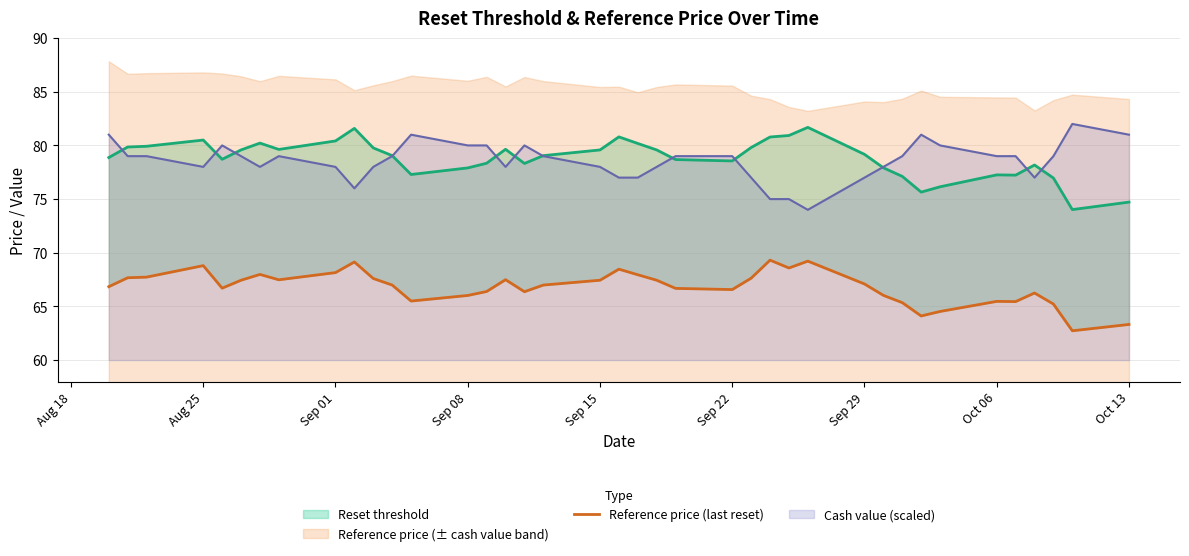

What is the lowest value of the Cash value (scaled) series?

74